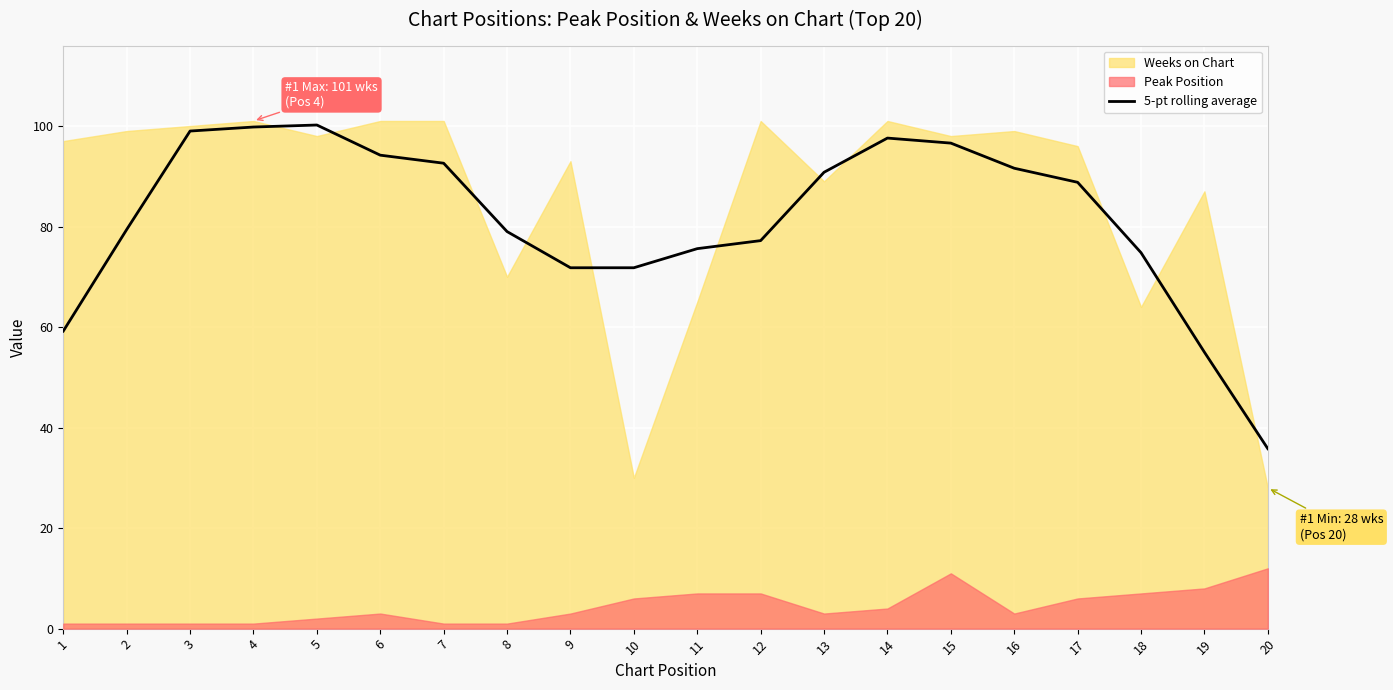

What is the maximum value for 5-pt rolling average?

100.2